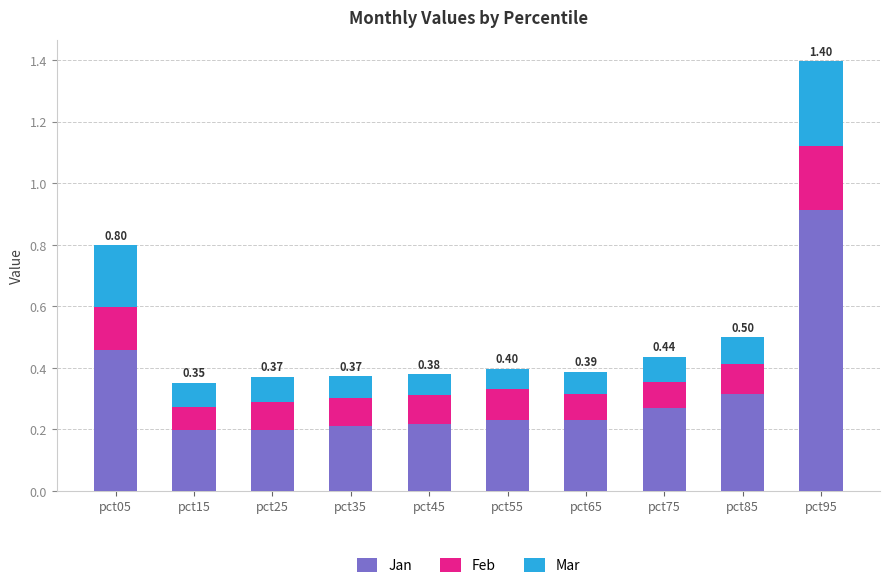

What is the difference between the Jan values at pct95 and pct65?

0.7